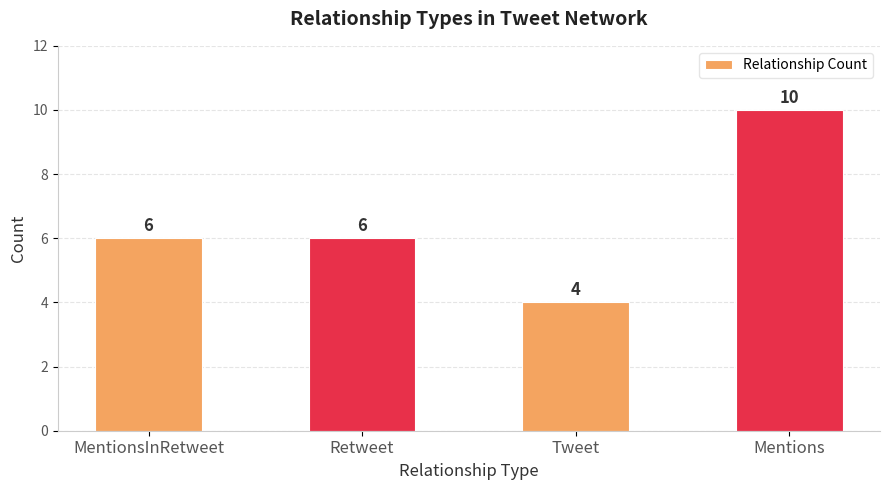

Which label corresponds to the smallest value in the chart?

Tweet